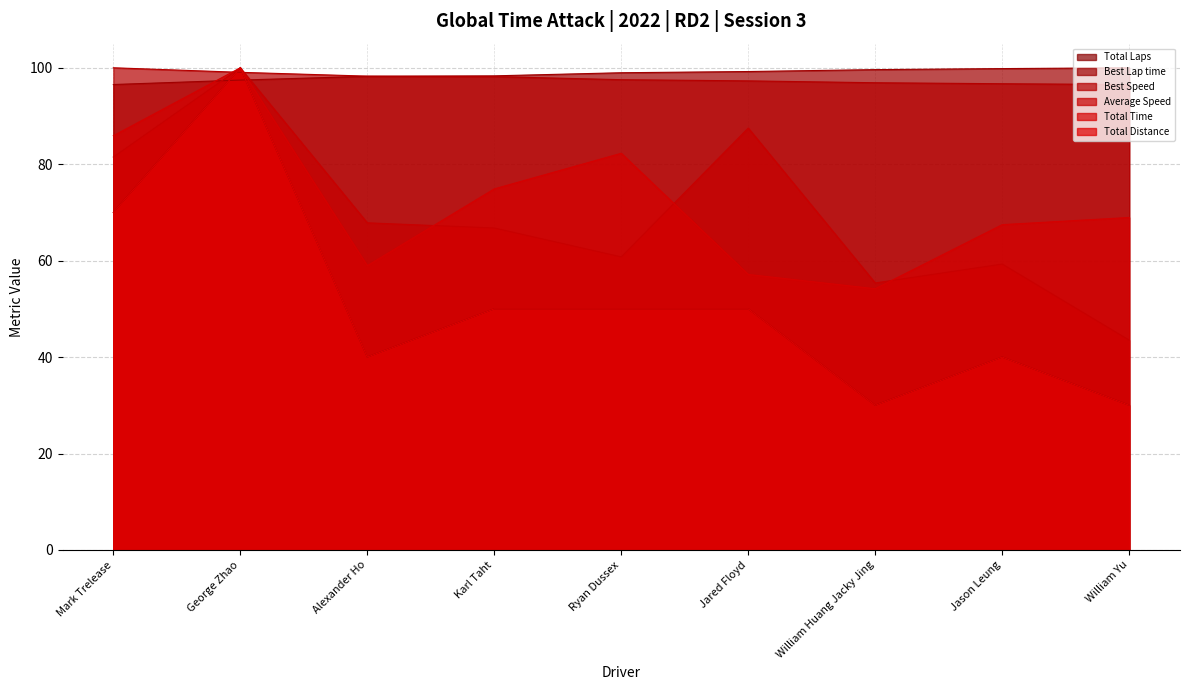

What is the value of the Total Distance point at the 1st from the left?

70.0